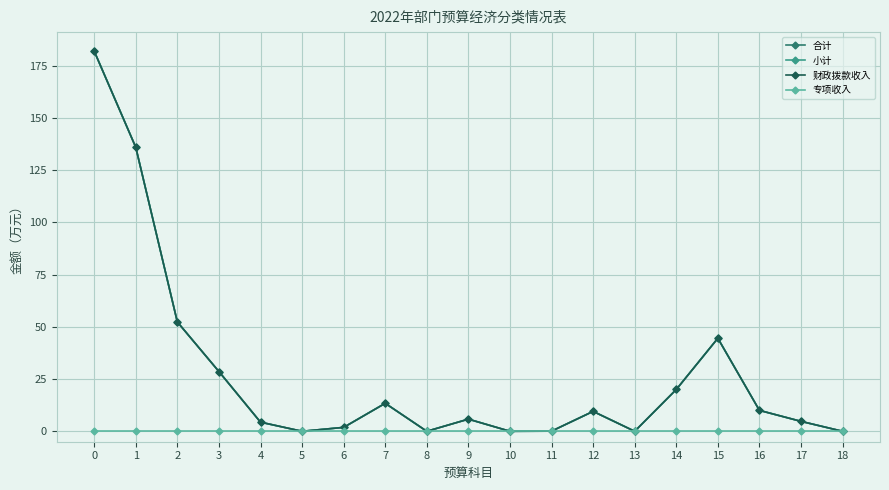

Which series has the largest total across all categories?

合计